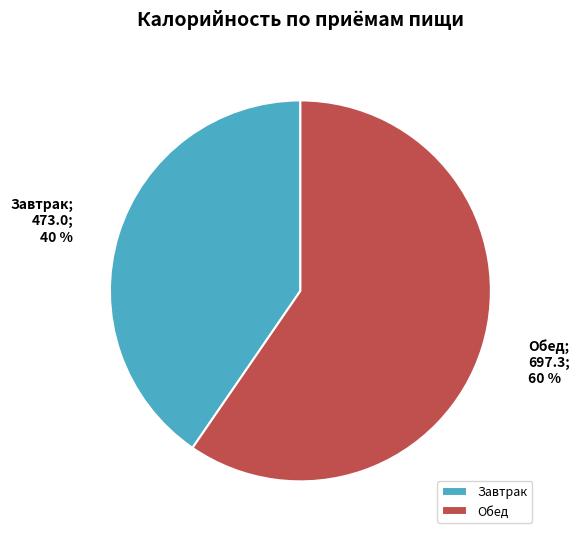

Combined, do Обед and Завтрак account for over 50%?

Yes